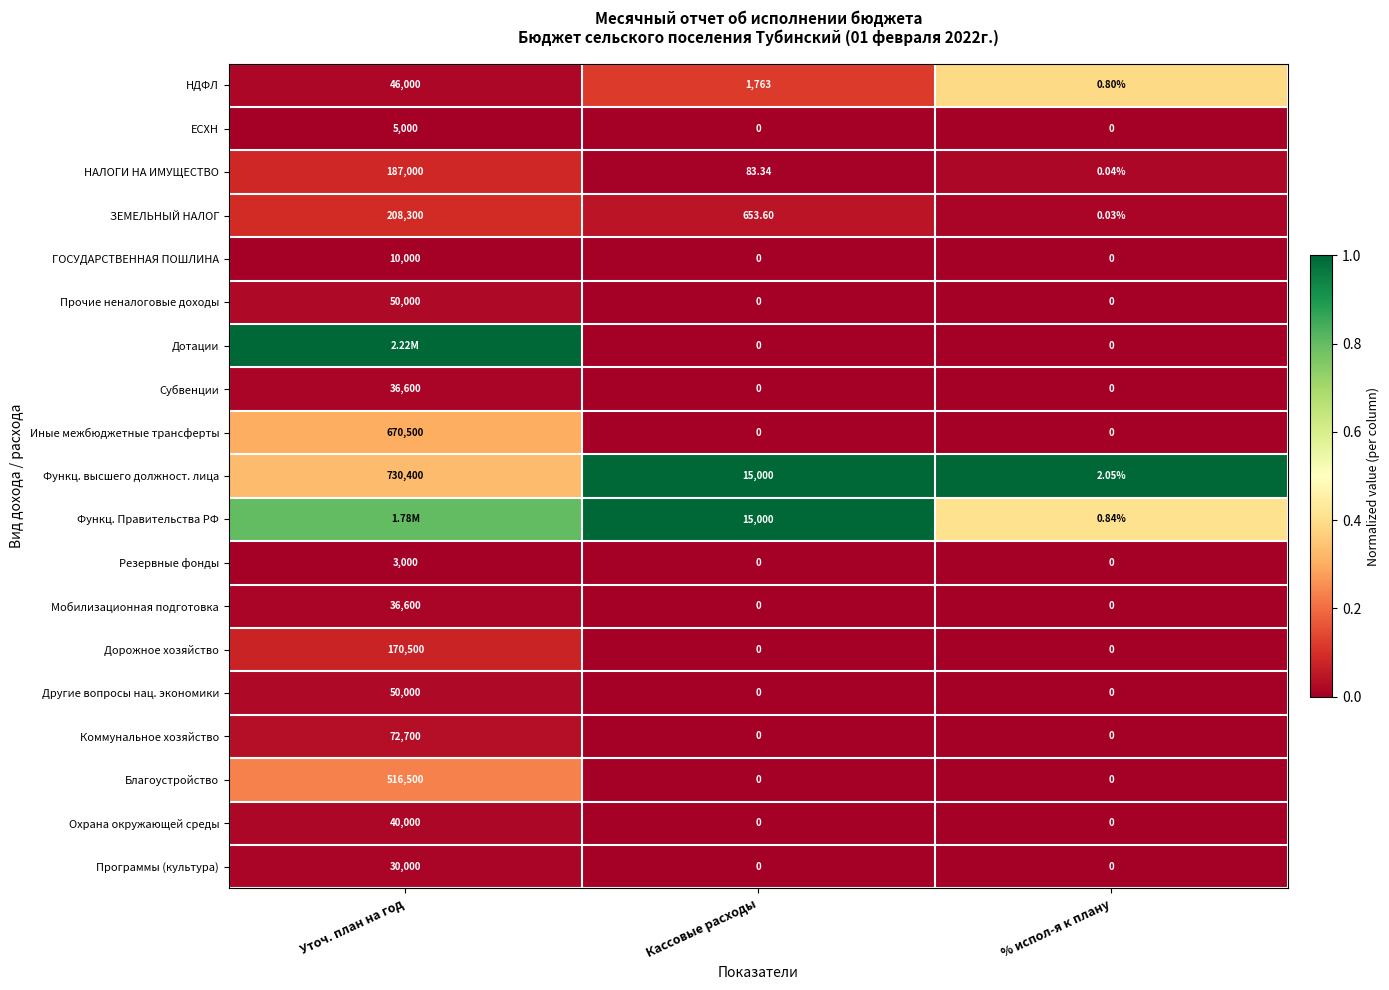

Where is ЗЕМЕЛЬНЫЙ НАЛОГ nearest to the value 104150?

Кассовые расходы